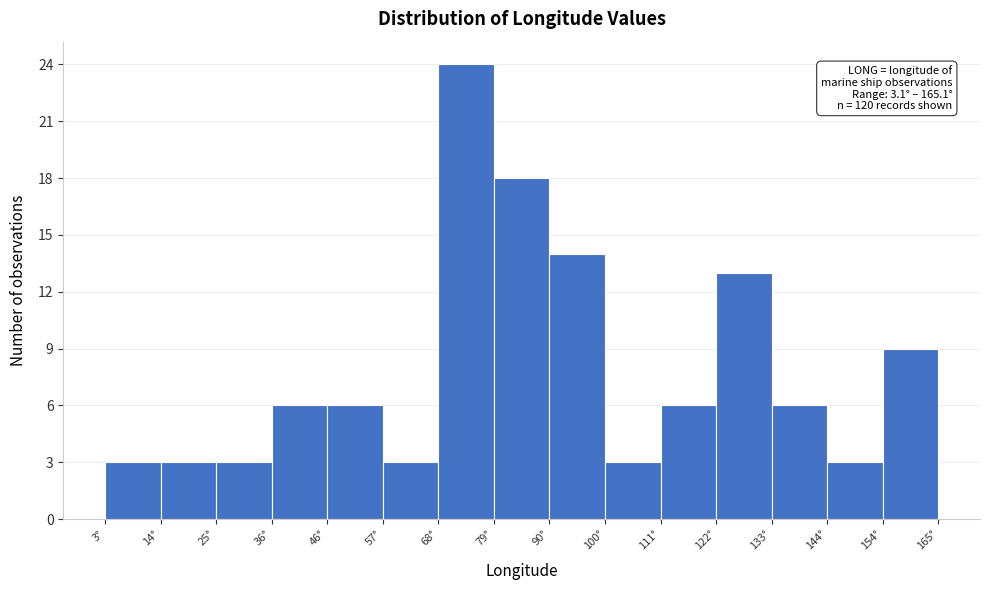

Over which range of the x-axis is the bar tallest?

68 to 78